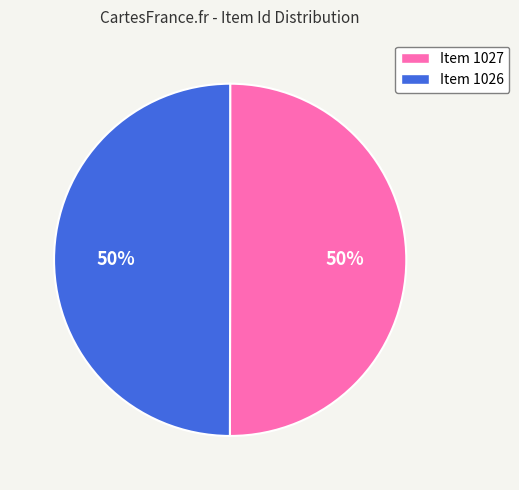

Combined, do Item 1027 and Item 1026 account for over 50%?

Yes